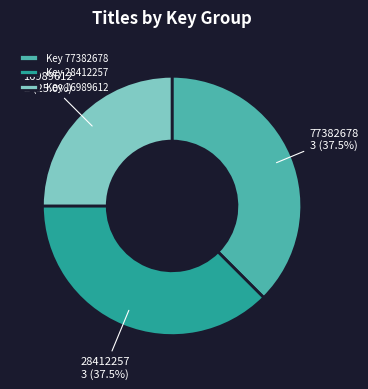

Count the number of slices in the pie.

3